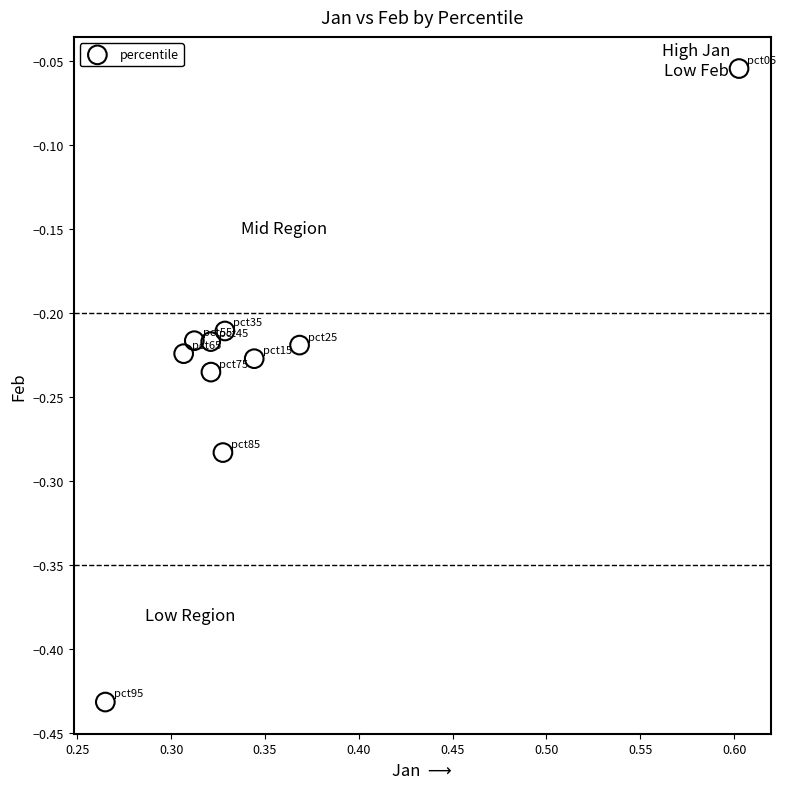

What is the range of Y values (max minus min)?

0.4